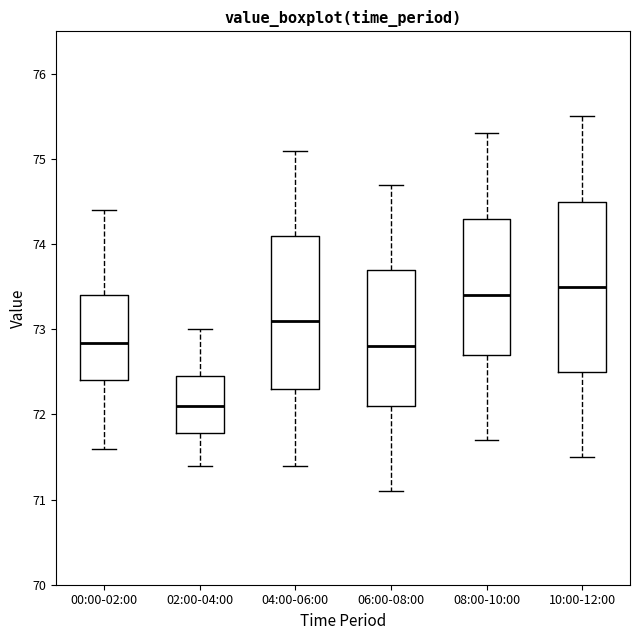

Reading left to right, transcribe this box plot: for each box, give where its median line is, the range the box spans, and where its two whiskers end, as read against the y-axis. The values are not printed on the chart, so give them approximately, as read against the axis.

00:00-02:00: median 72.8, box 72.4 to 73.4, whiskers 71.6 to 74.4
02:00-04:00: median 72.1, box 71.8 to 72.5, whiskers 71.4 to 73.0
04:00-06:00: median 73.1, box 72.3 to 74.1, whiskers 71.4 to 75.1
06:00-08:00: median 72.8, box 72.1 to 73.7, whiskers 71.1 to 74.7
08:00-10:00: median 73.4, box 72.7 to 74.3, whiskers 71.7 to 75.3
10:00-12:00: median 73.5, box 72.5 to 74.5, whiskers 71.5 to 75.5